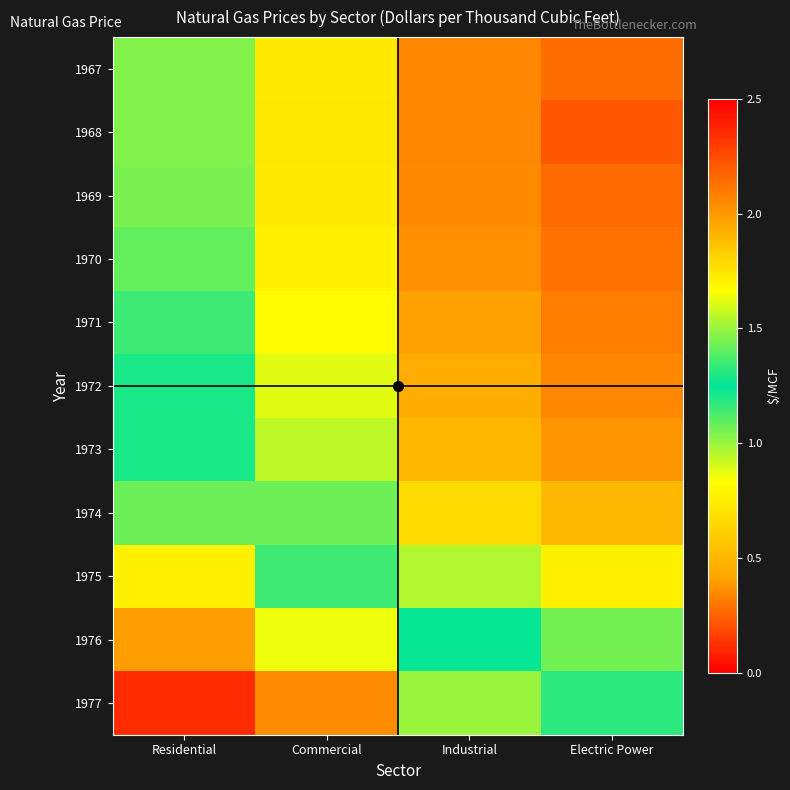

Reading right to left, transcribe all the data shown in this chart.

1967: Electric Power=0.3	Industrial=0.3	Commercial=0.7	Residential=1.0
1968: Electric Power=0.2	Industrial=0.3	Commercial=0.7	Residential=1.0
1969: Electric Power=0.3	Industrial=0.3	Commercial=0.7	Residential=1.1
1970: Electric Power=0.3	Industrial=0.4	Commercial=0.8	Residential=1.1
1971: Electric Power=0.3	Industrial=0.4	Commercial=0.8	Residential=1.1
1972: Electric Power=0.3	Industrial=0.5	Commercial=0.9	Residential=1.2
1973: Electric Power=0.4	Industrial=0.5	Commercial=0.9	Residential=1.3
1974: Electric Power=0.5	Industrial=0.7	Commercial=1.1	Residential=1.4
1975: Electric Power=0.8	Industrial=1.0	Commercial=1.4	Residential=1.7
1976: Electric Power=1.1	Industrial=1.2	Commercial=1.6	Residential=2.0
1977: Electric Power=1.3	Industrial=1.5	Commercial=2.0	Residential=2.4